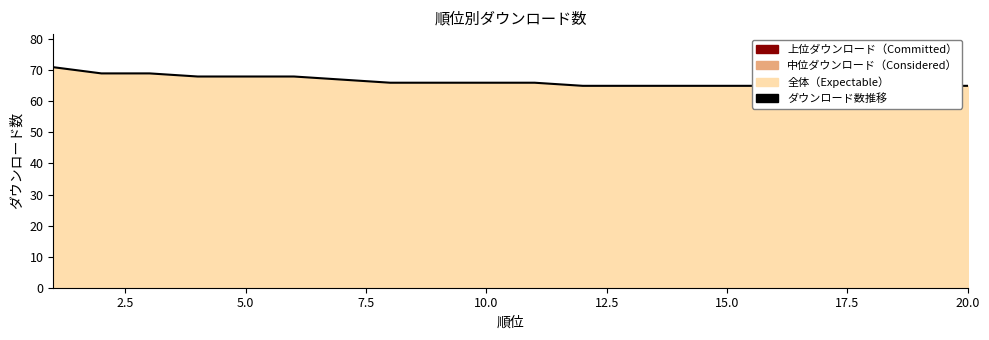

True or false: there are more than 1 points higher than both neighbors.

False